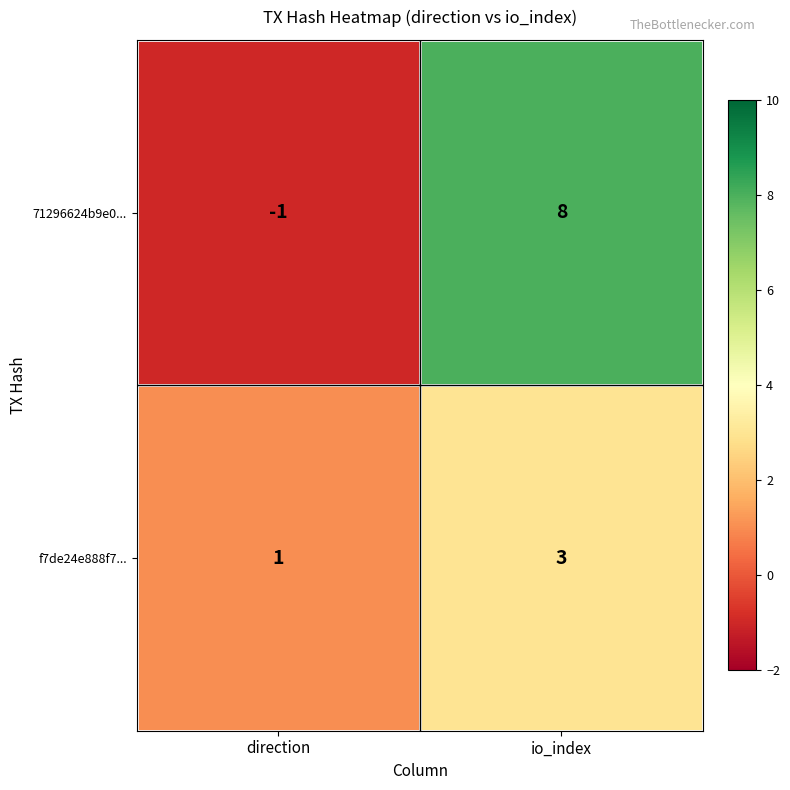

The f7de24e888f7... series shows 1 at direction. True or false?

True